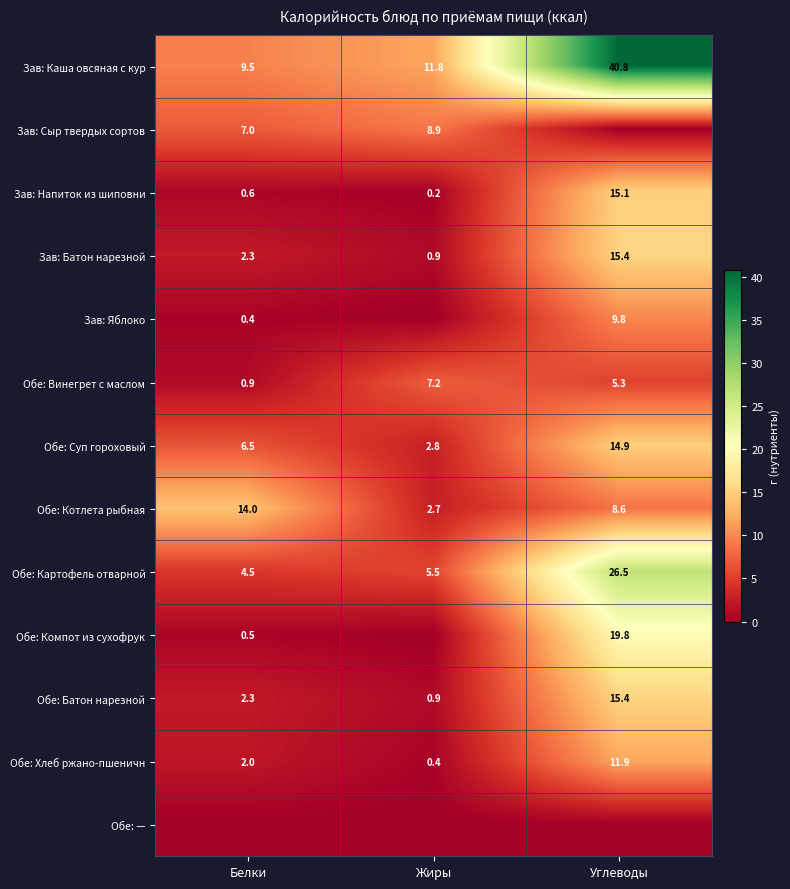

Is the value of Обе: Хлеб ржано-пшеничн at Белки greater than the value of Зав: Напиток из шиповни at Белки?

Yes